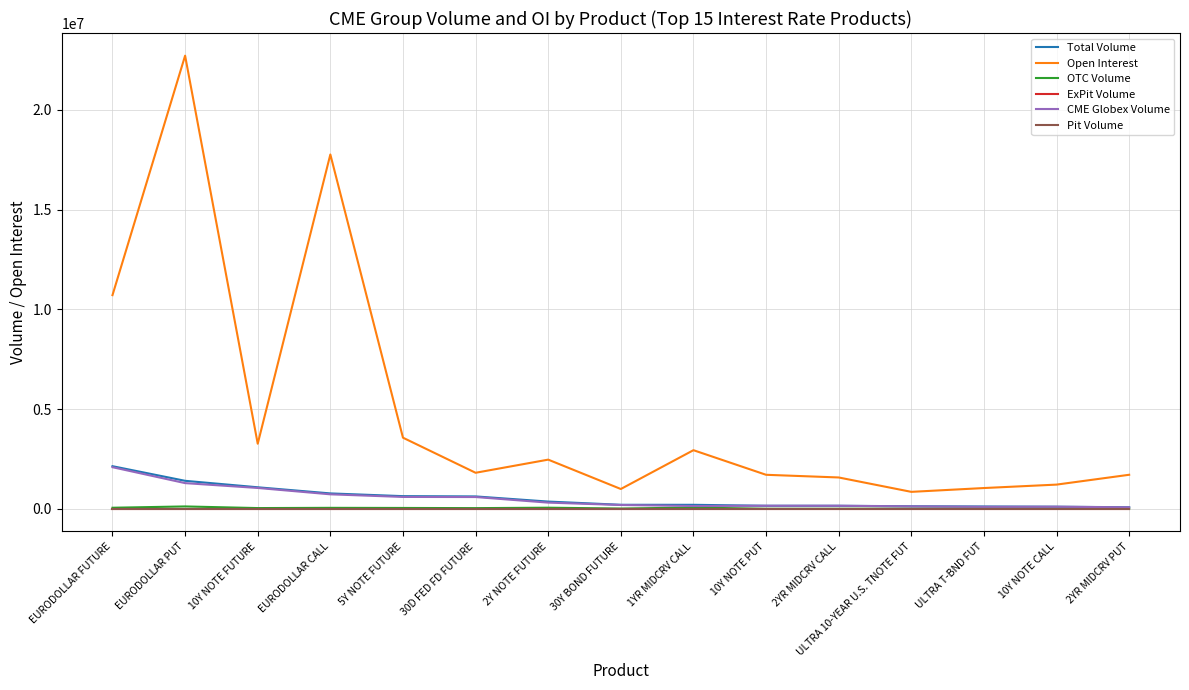

Does the chart have visible grid lines?

Yes